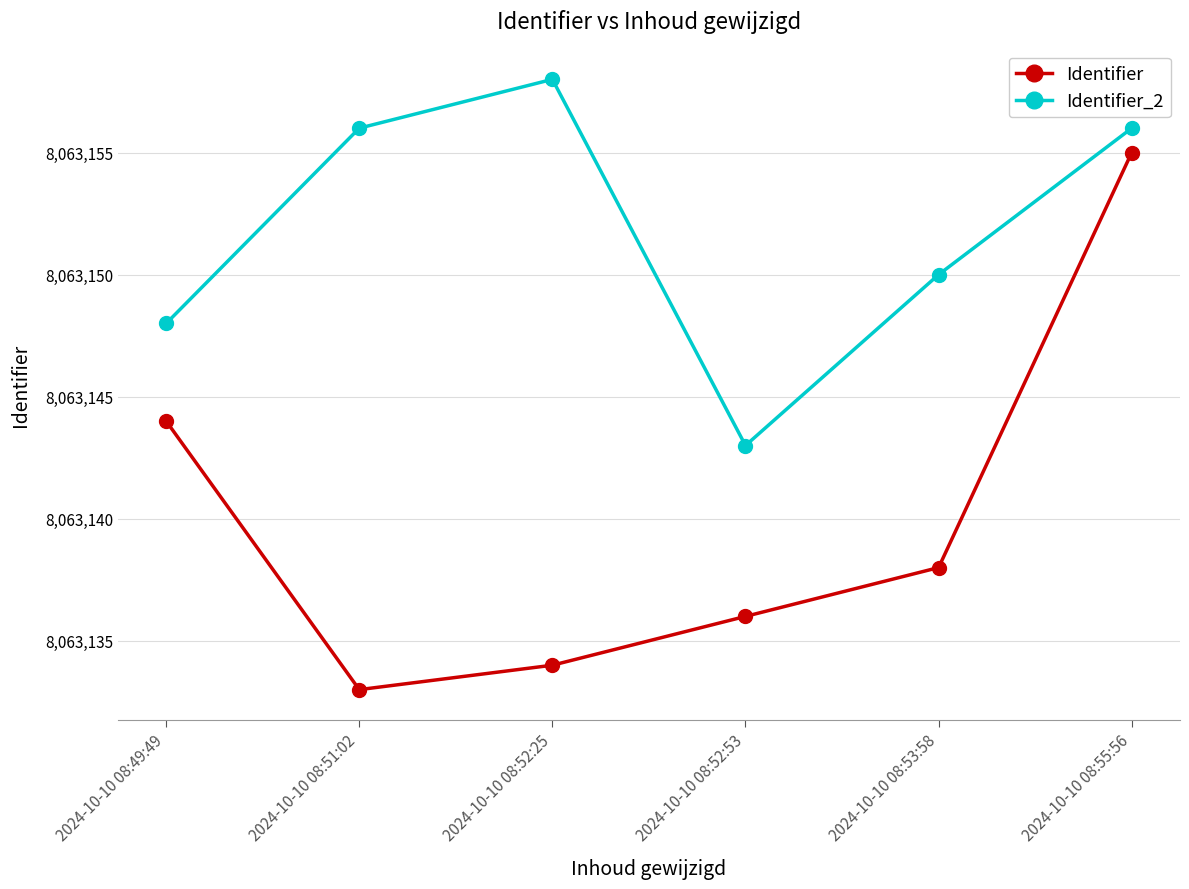

What is the label of the 4th point from the left?

2024-10-10 08:52:53